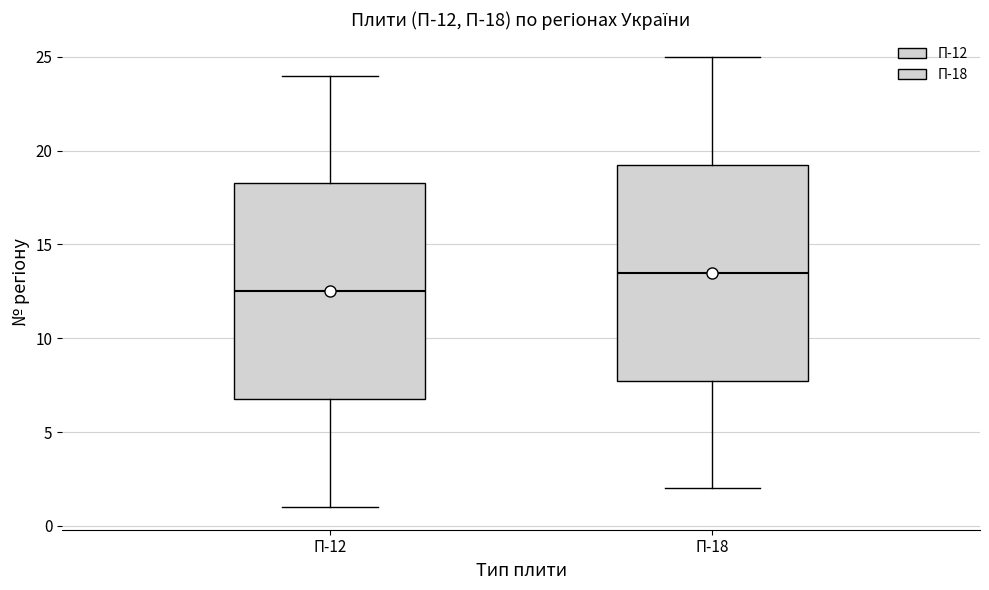

Where is the upper edge of the box for П-18 on the y-axis? The values are not printed on the chart, so give them approximately, as read against the axis.

19.5